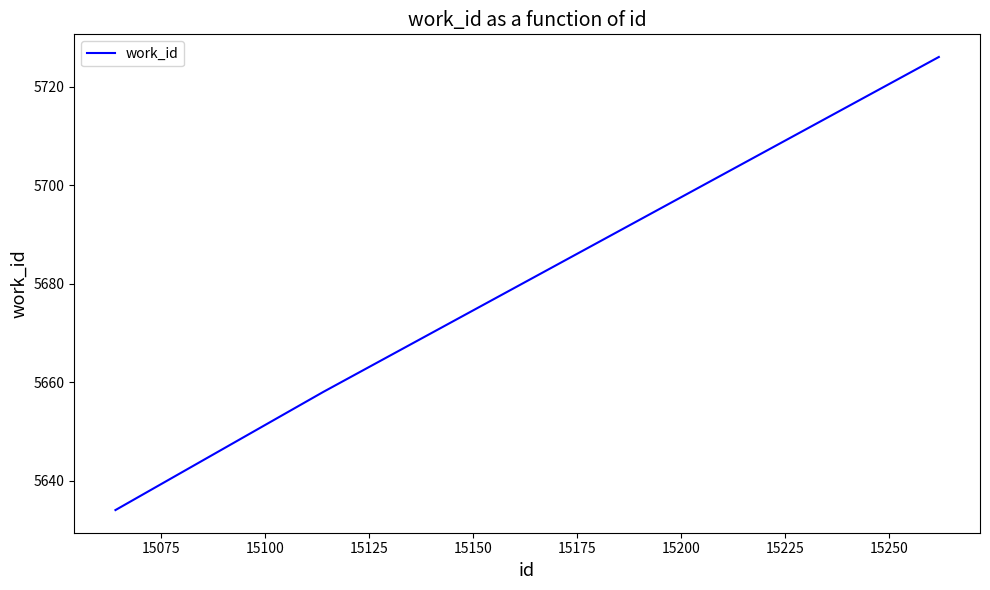

What is the maximum value shown in the chart?

5726